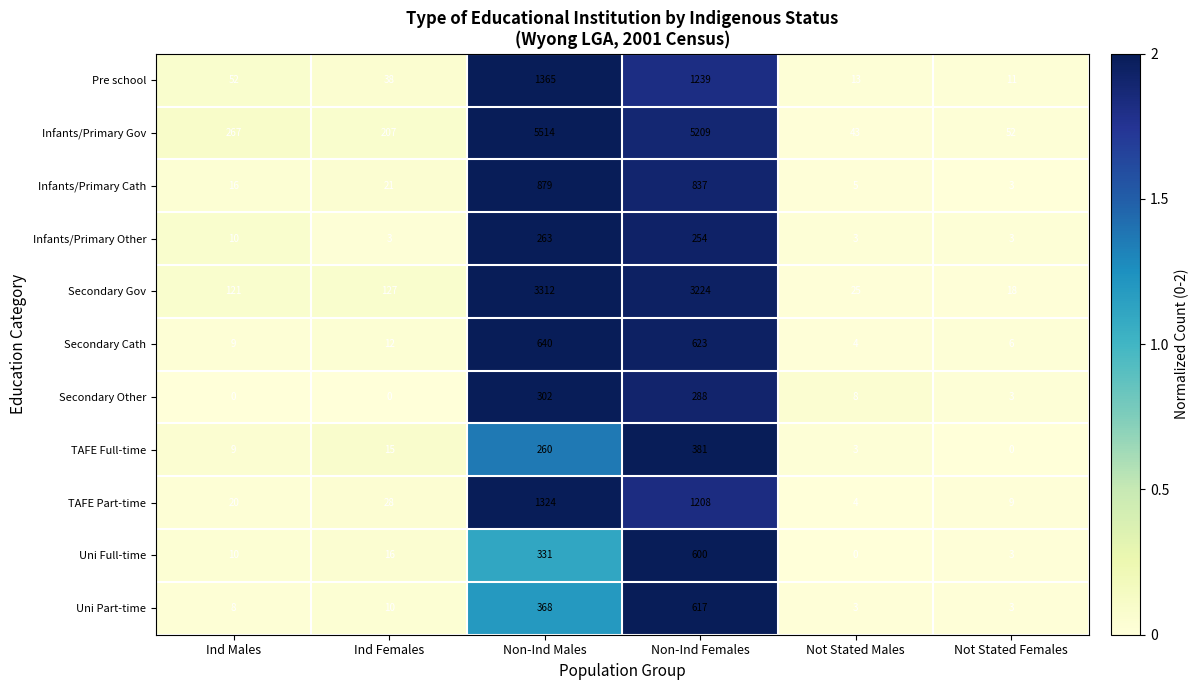

What is the difference between the Uni Part-time values at Non-Ind Males and Non-Ind Females?

249